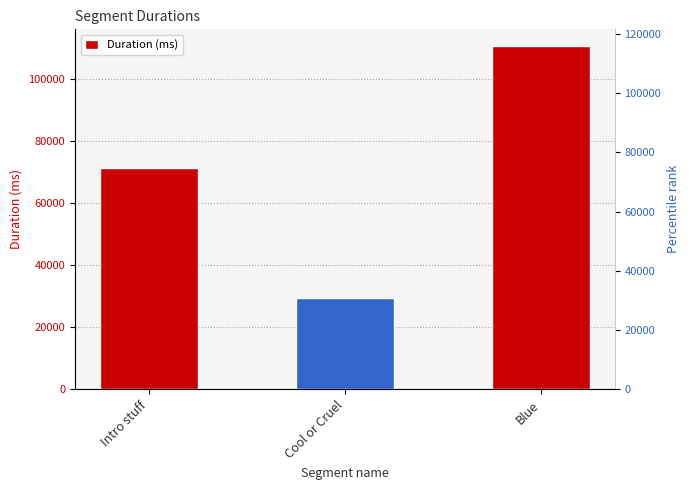

What is the average value?

70406